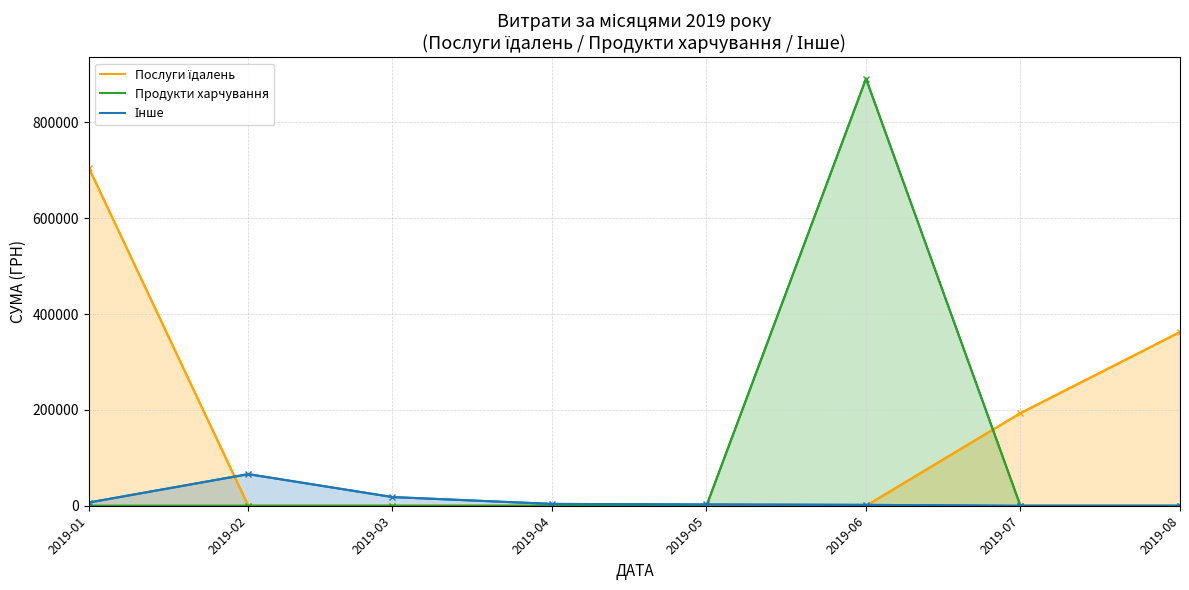

Which series has the widest spread of values?

Продукти харчування